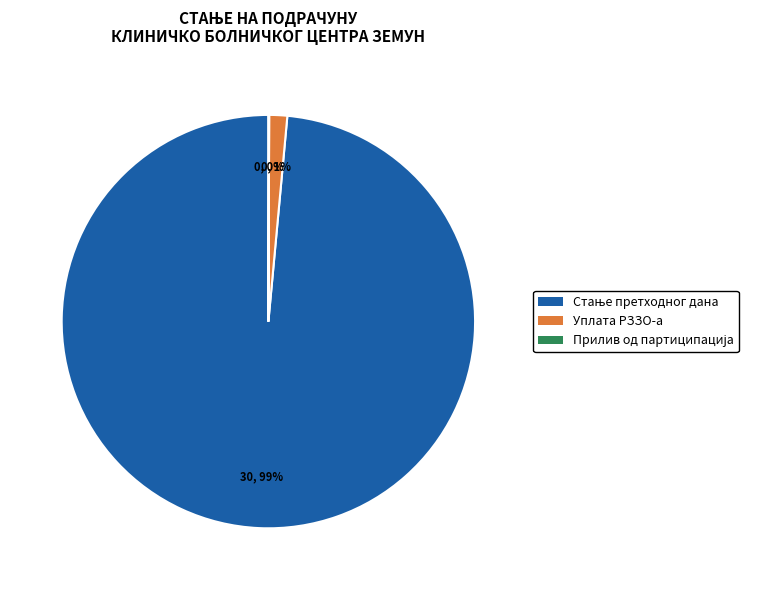

To the nearest percent, what is the average slice percentage?

33%